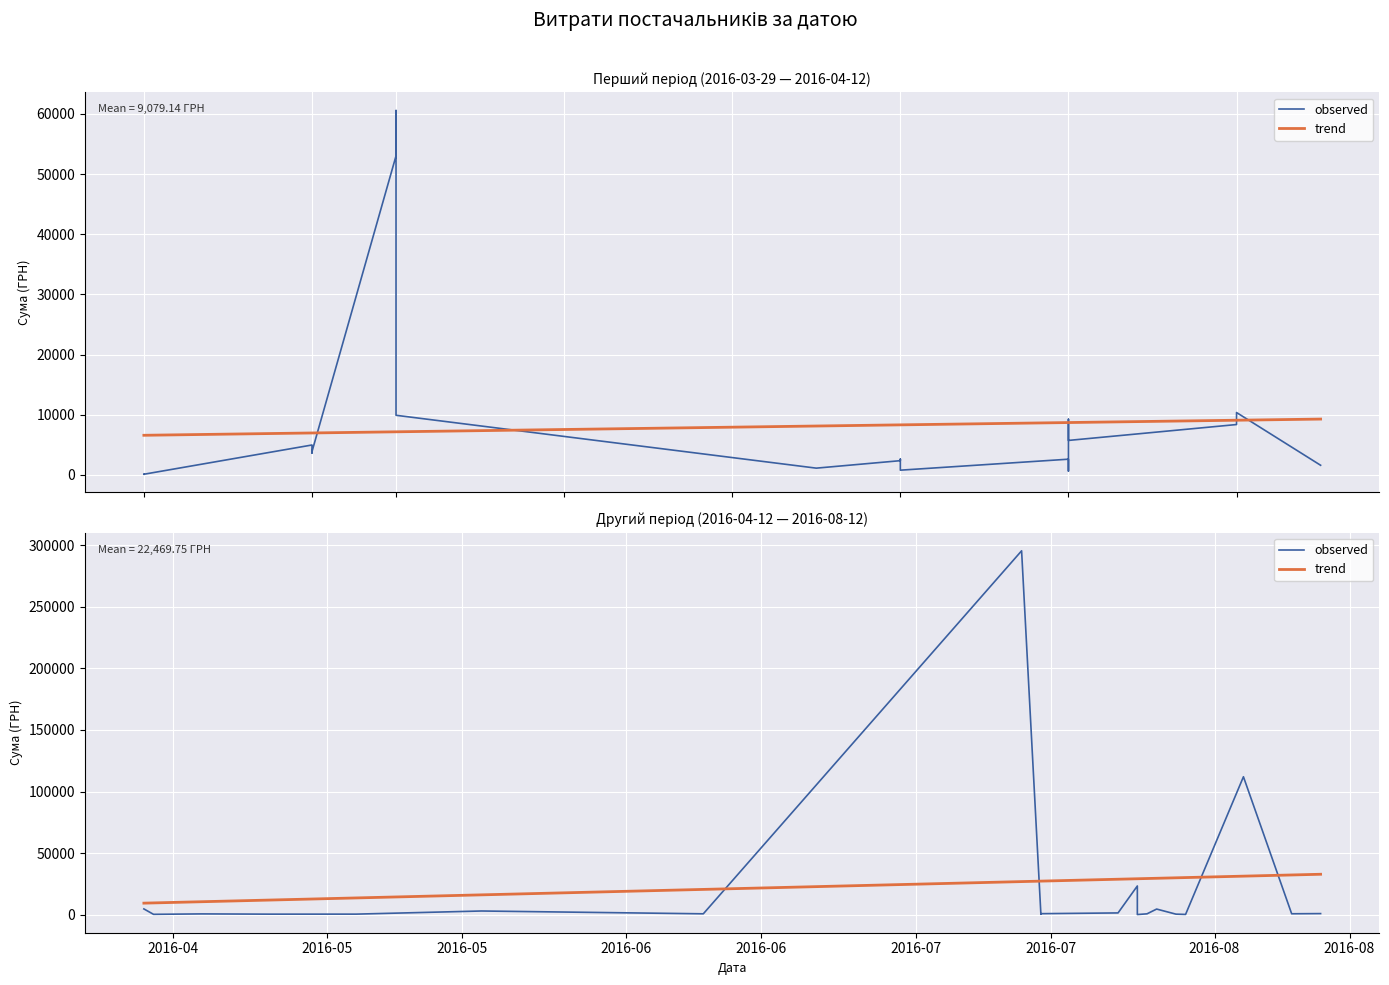

What is the sum of all trend values?

473691.5